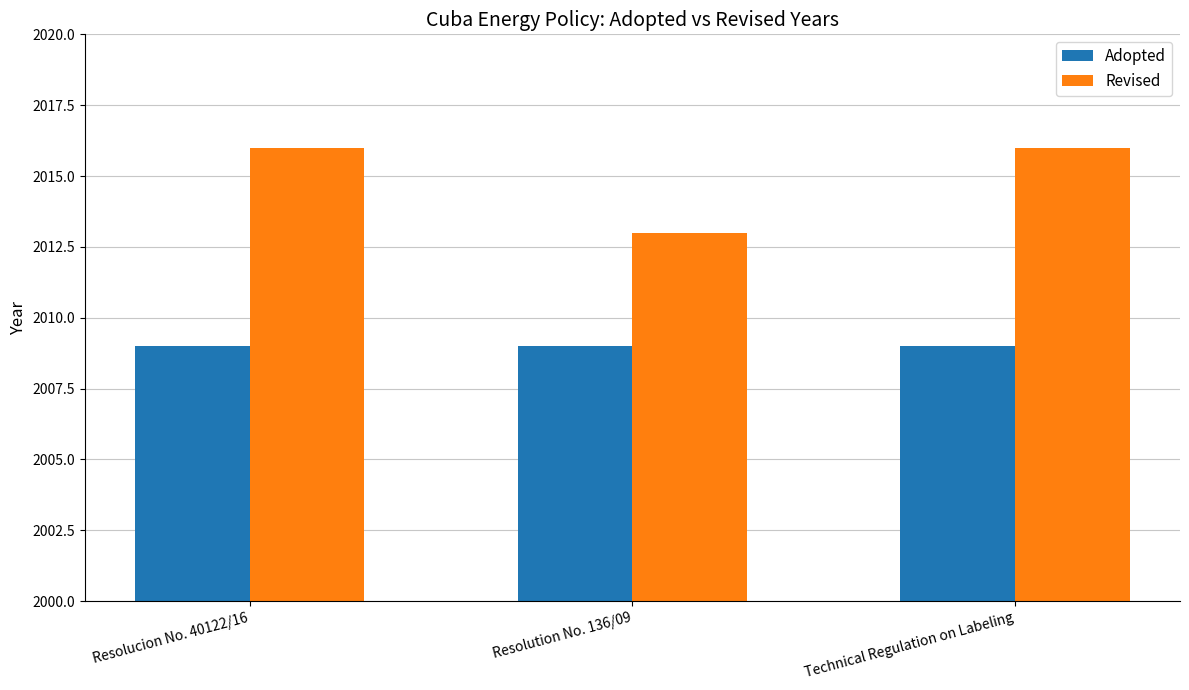

What is the total value across all series at Resolution No. 136/09?

4022